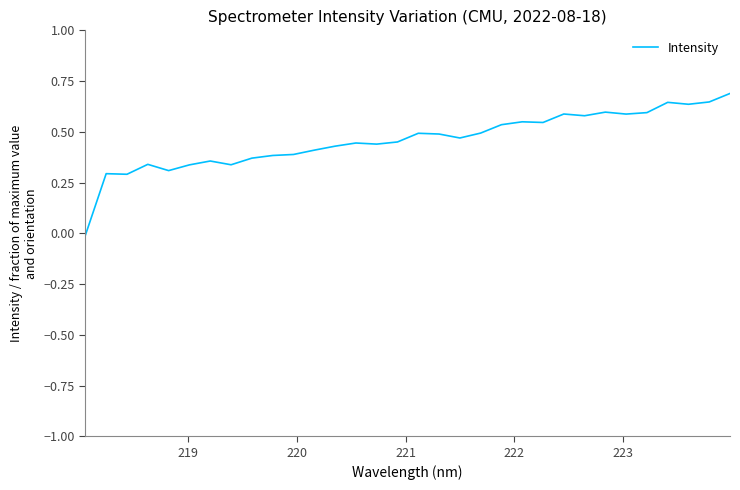

What is the greatest value displayed?

0.7